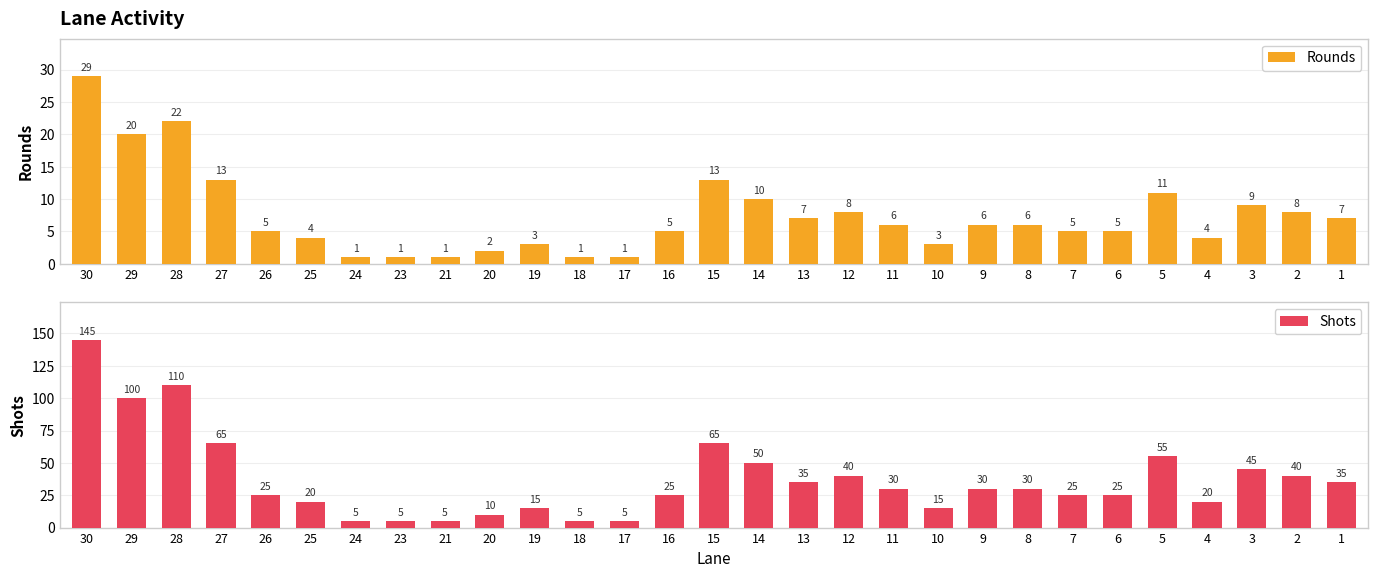

Is it true that Shots equals 35 at 13?

True